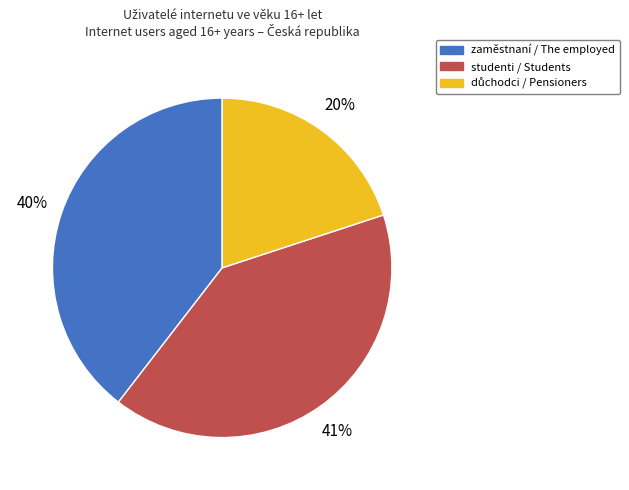

How many segments does this pie chart have?

3